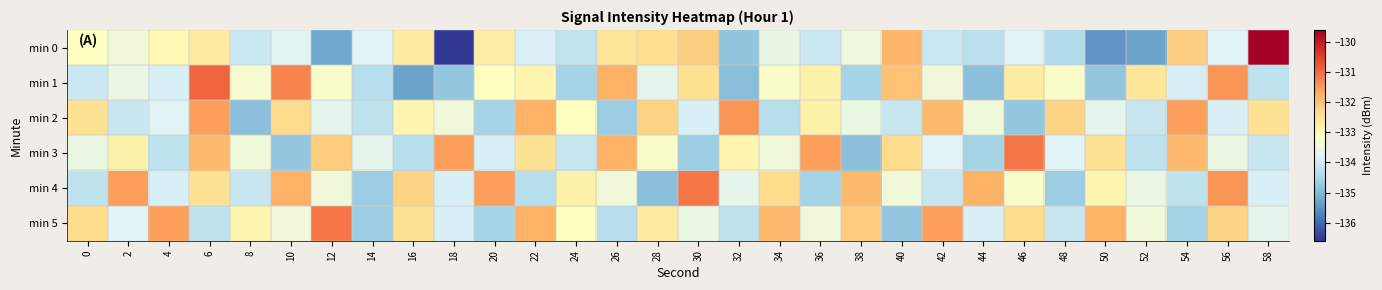

At 38, list the series in order from smallest to largest.

min 3, min 1, min 2, min 0, min 5, min 4